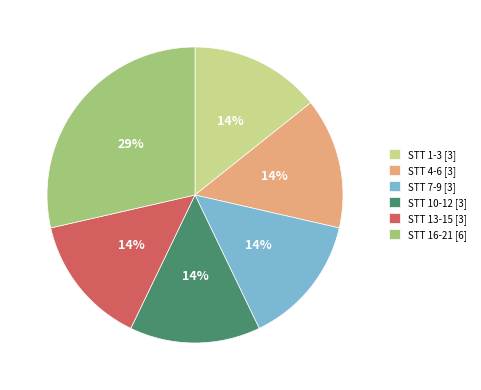

Approximately how many times larger is the value at STT 4-6 [3] compared to STT 10-12 [3]?

1.0